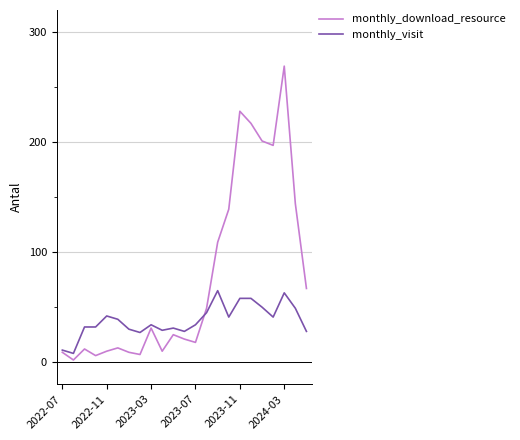

How many categories are shown in the chart?

23